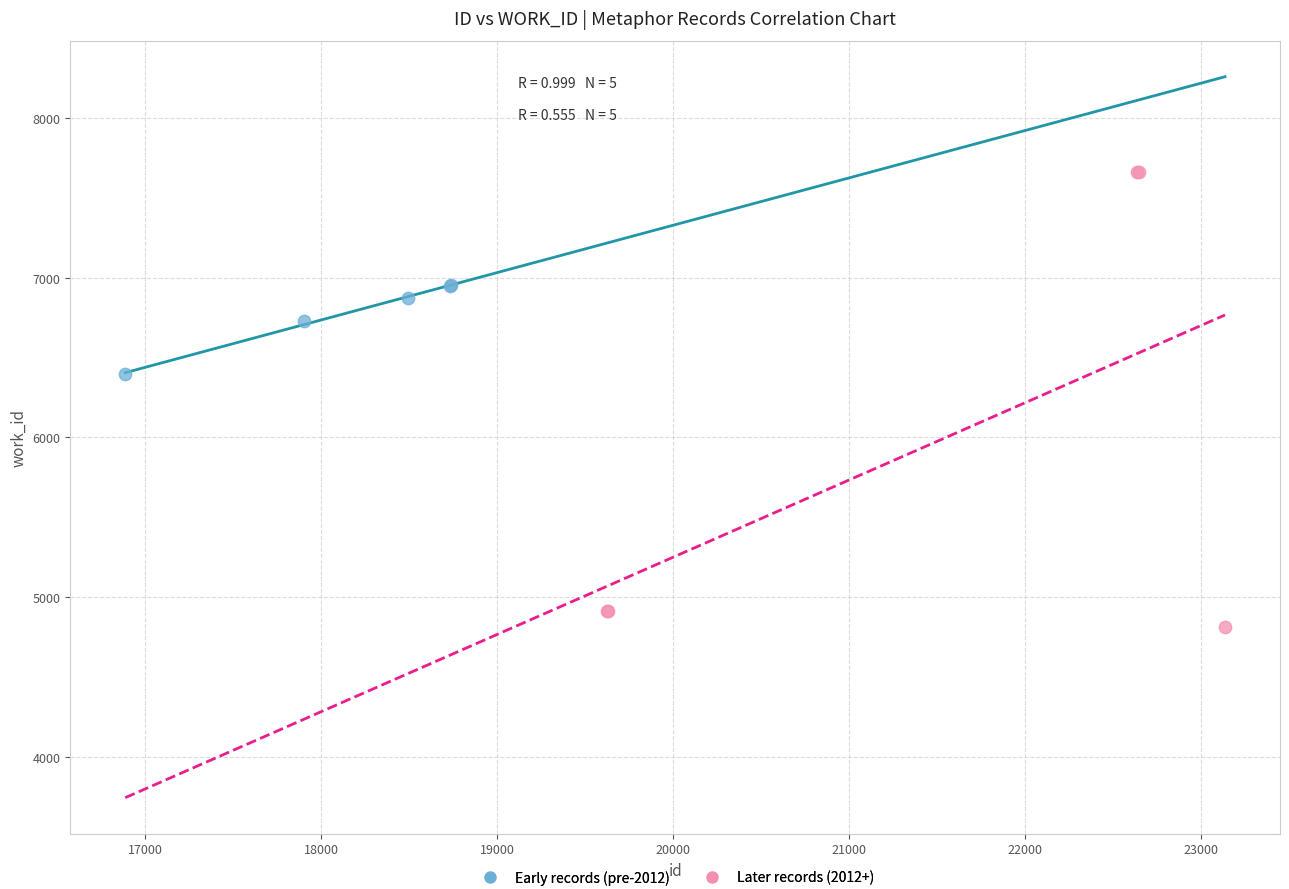

Which series has the largest Y range (max minus min)?

Later records (2012+)